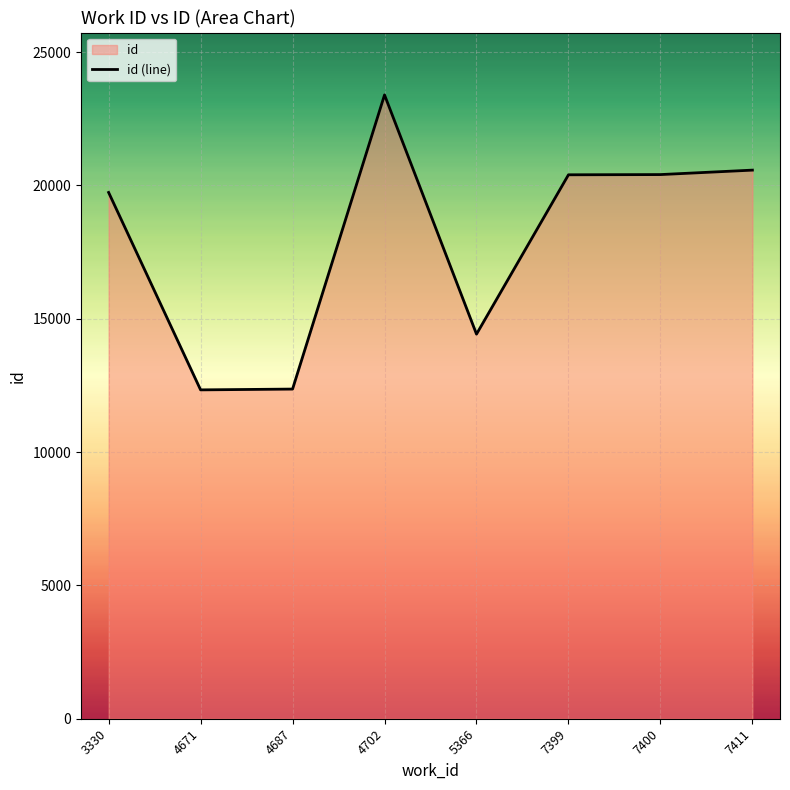

Which has a higher value, 5366 or 7400?

7400